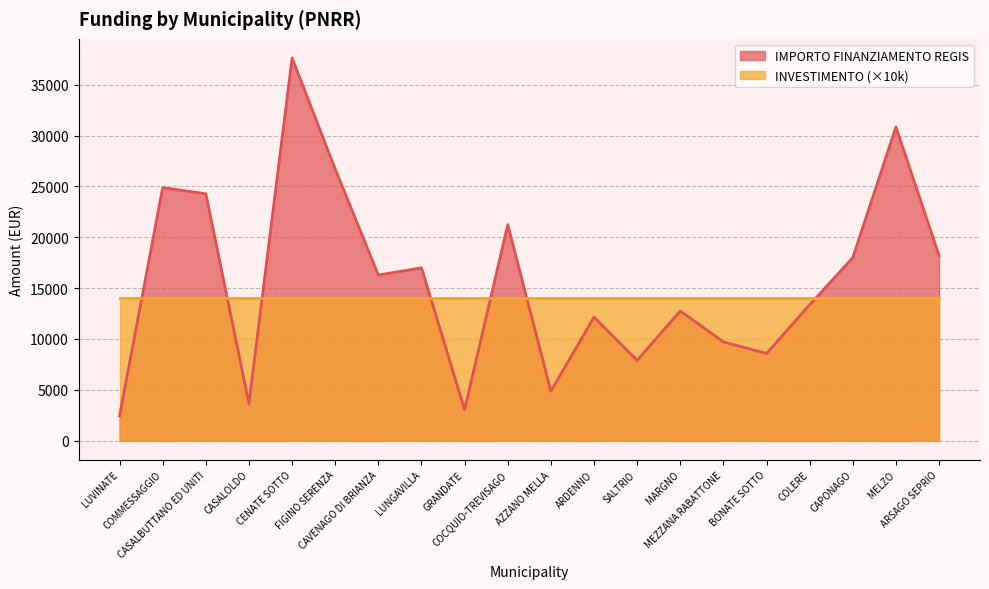

What is the value of the 16th point from the left?

8570